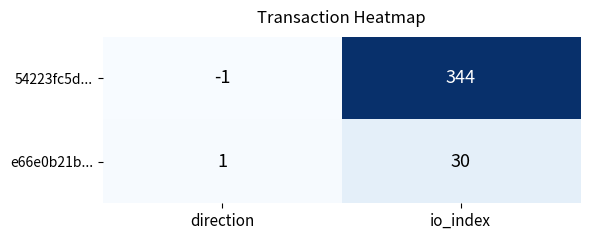

Which series has the largest total across all categories?

54223fc5d...